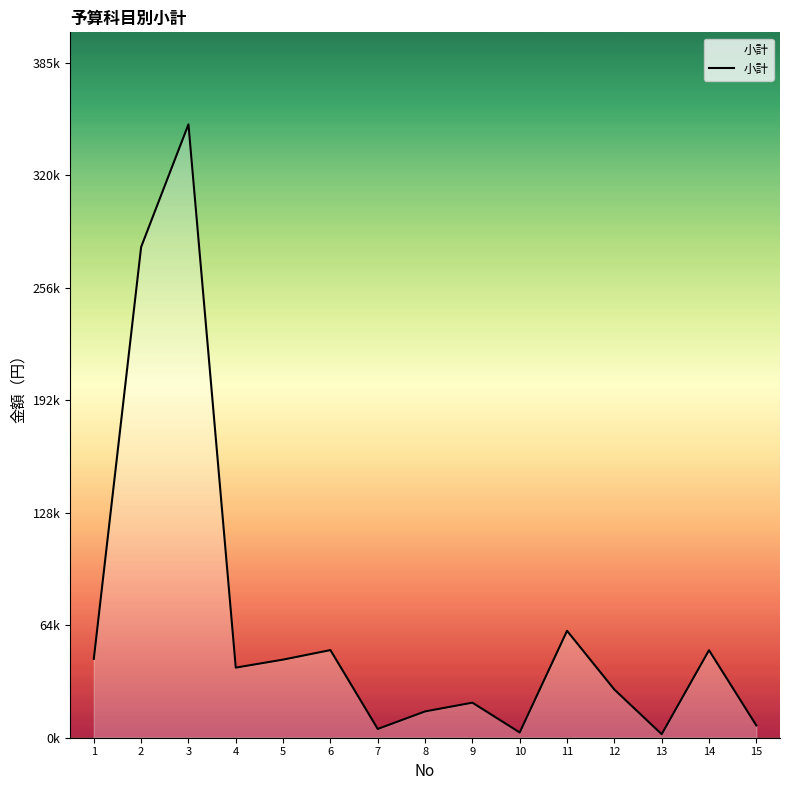

Does the chart display data point markers on the line(s)?

No